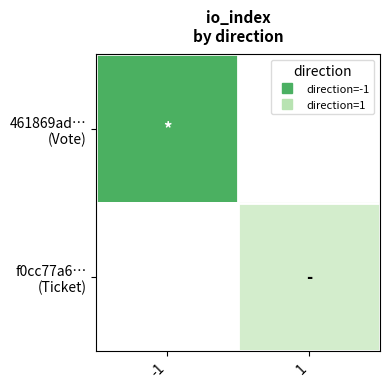

Where is 461869ad… (Vote) nearest to the value 1?

-1